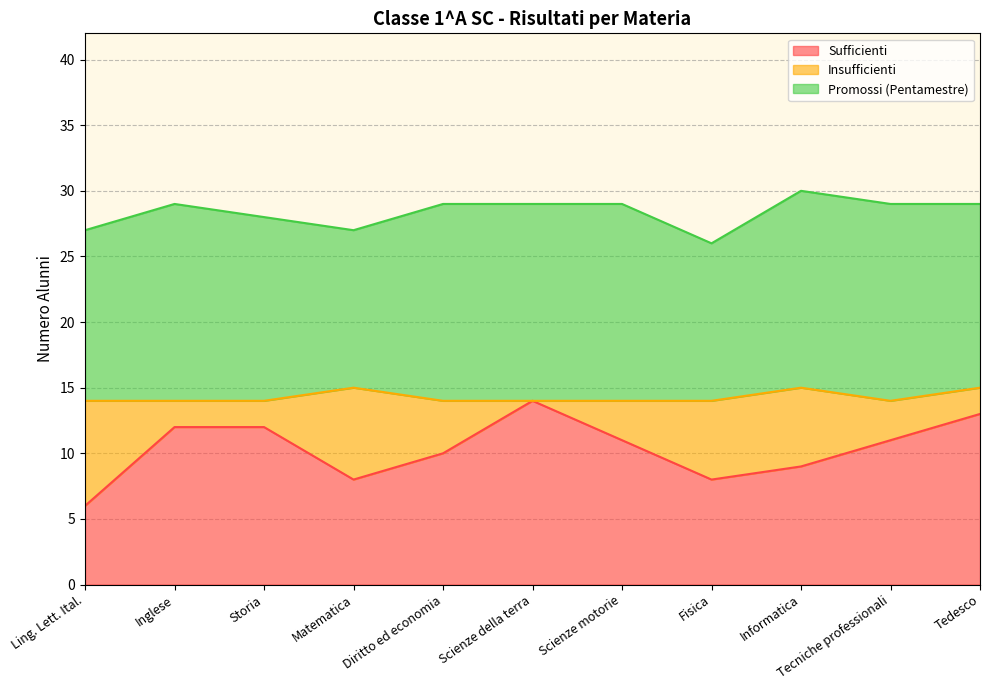

In Promossi (Pentamestre), how many points are lower than both neighbors (excluding endpoints)?

2